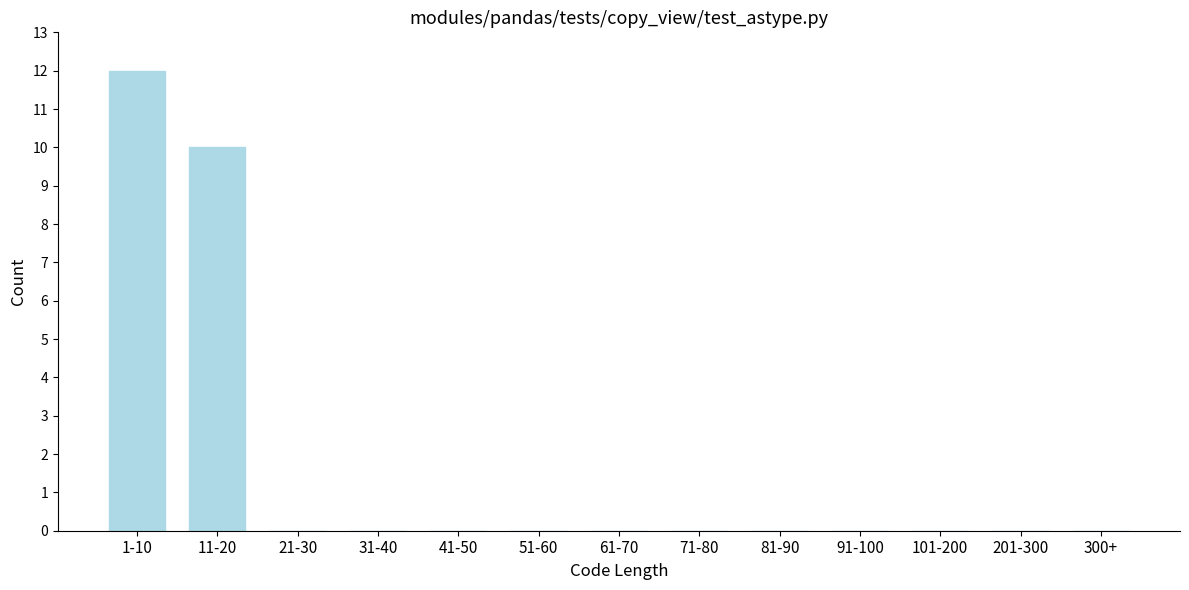

Reading right to left, list all the values displayed in this chart.

300+=0	201-300=0	101-200=0	91-100=0	81-90=0	71-80=0	61-70=0	51-60=0	41-50=0	31-40=0	21-30=0	11-20=10	1-10=12